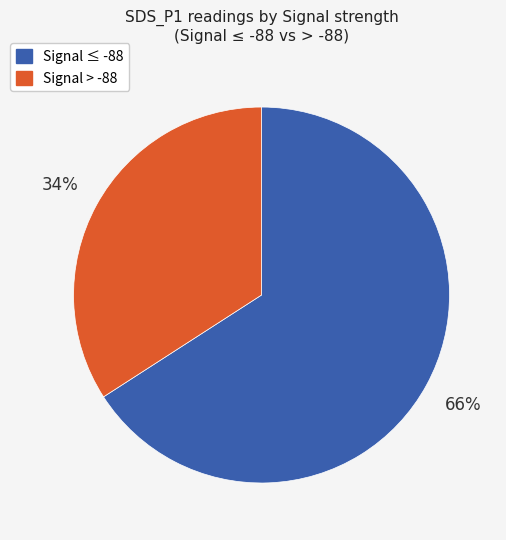

To the nearest percent, what is the difference between the largest and smallest slice percentages?

32%